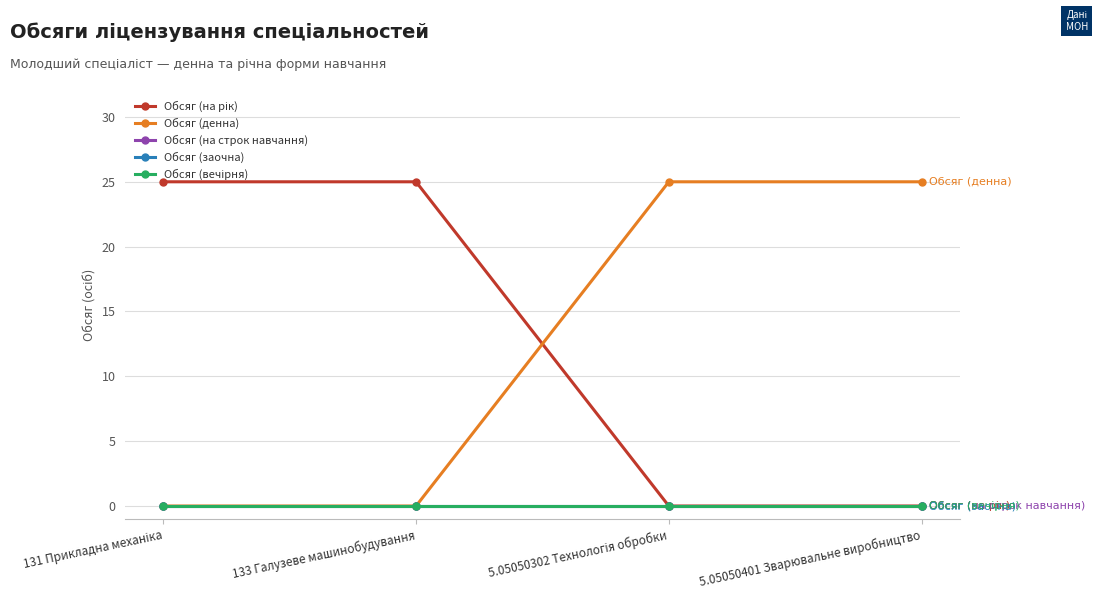

At how many categories does at least one series exceed 23?

4